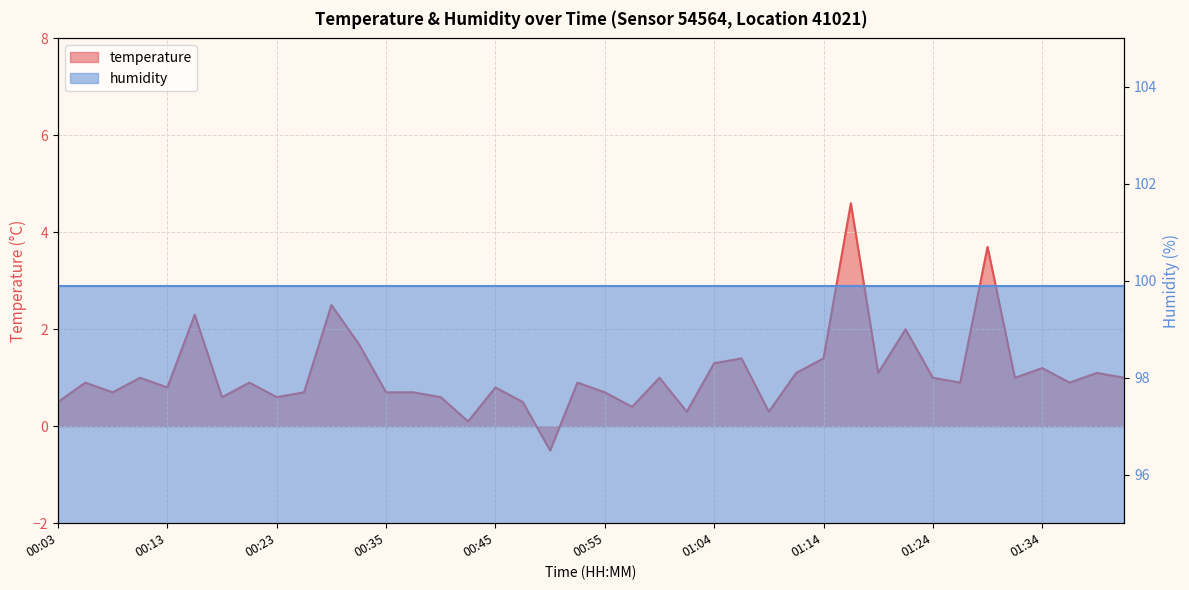

List the labels in order of value, smallest first.

00:50, 00:43, 01:02, 01:09, 00:57, 00:03, 00:47, 00:18, 00:23, 00:40, 00:08, 00:25, 00:35, 00:38, 00:55, 00:13, 00:45, 00:06, 00:21, 00:52, 01:26, 01:36, 00:11, 01:00, 01:24, 01:31, 01:41, 01:12, 01:19, 01:39, 01:34, 01:04, 01:07, 01:14, 00:33, 01:21, 00:16, 00:28, 01:29, 01:17